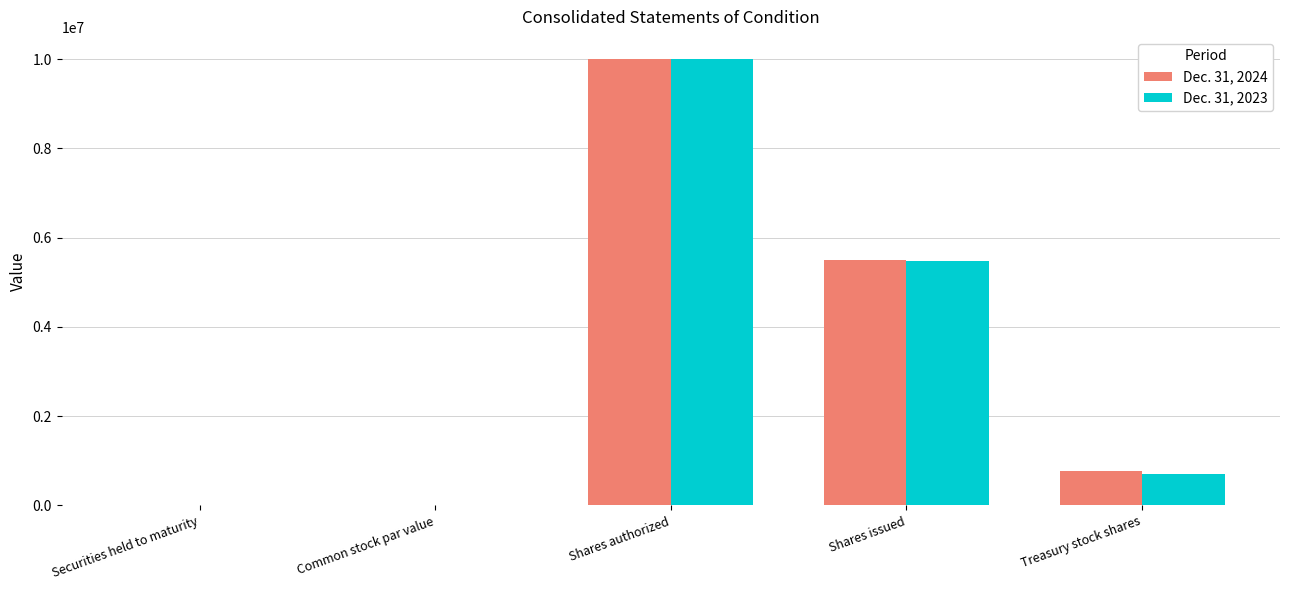

True or false: Dec. 31, 2024 has a value of 10000000 at Shares authorized.

True